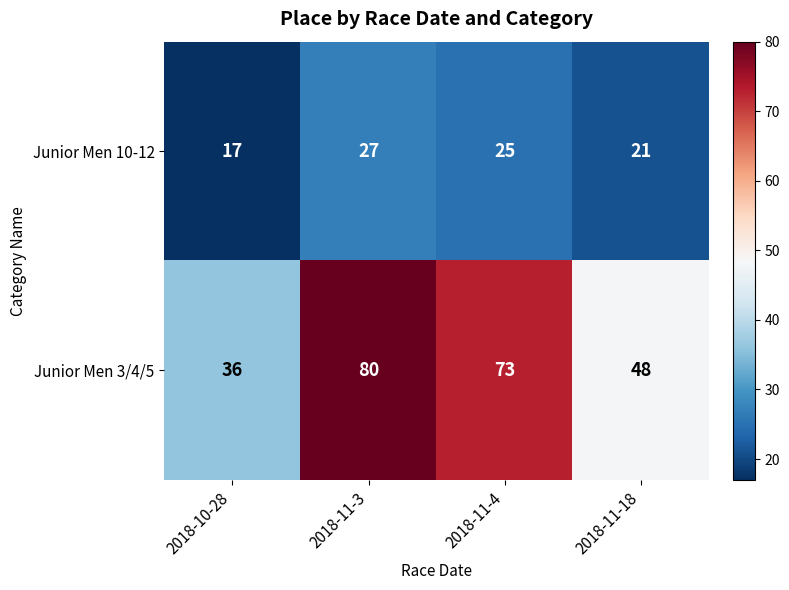

At which category does the chart reach its minimum across all series?

2018-10-28